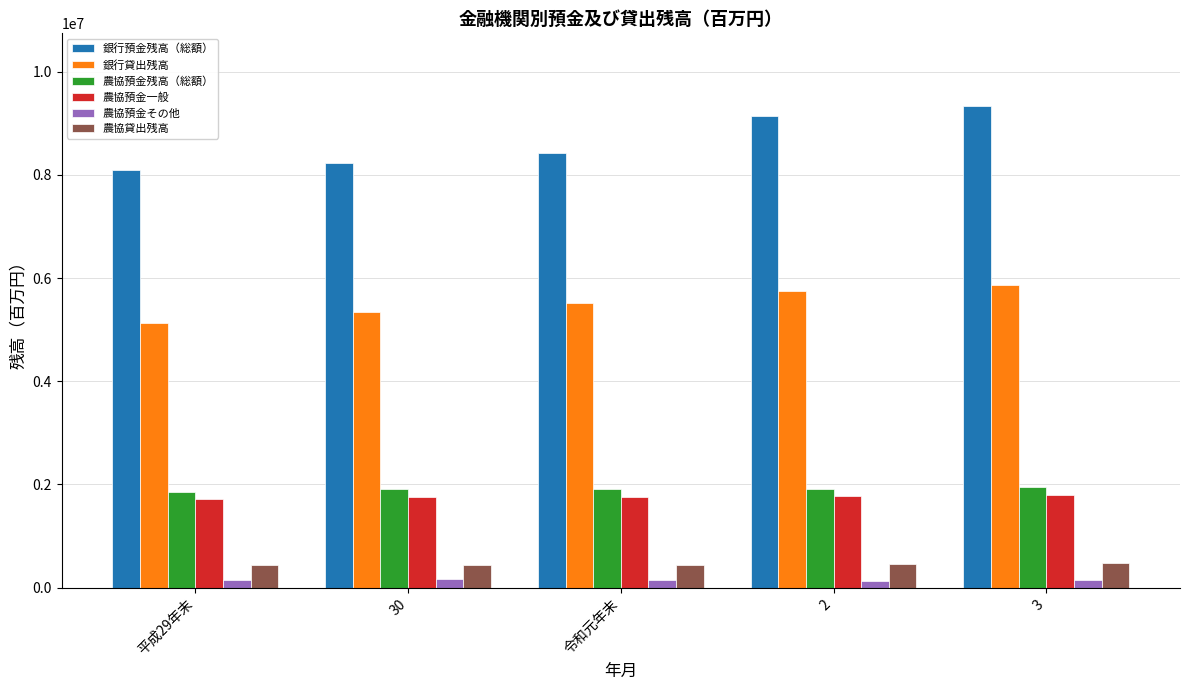

Where is 銀行貸出残高 nearest to the value 5504022?

令和元年末